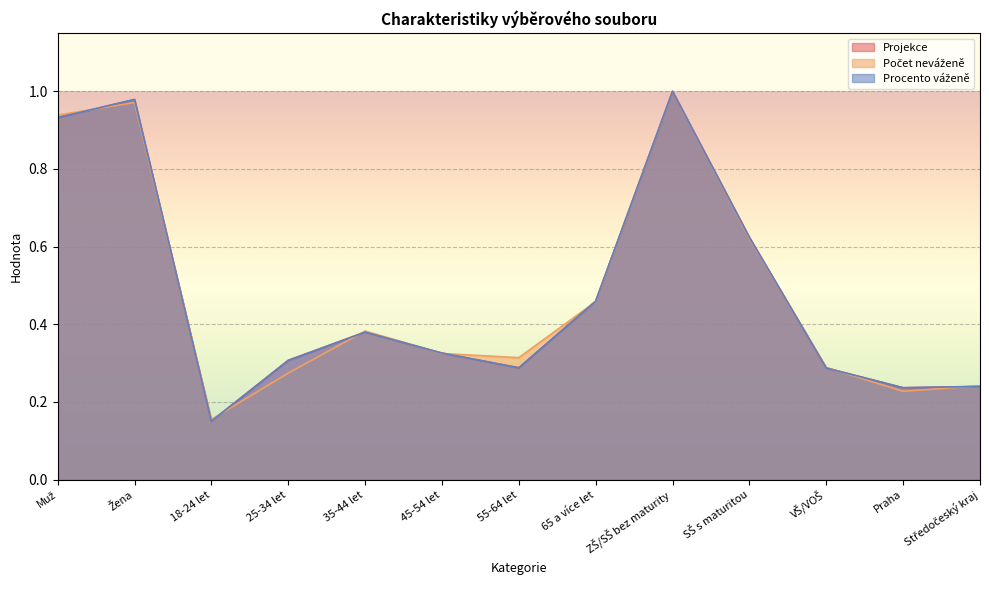

What is the value of the Projekce point at the 1st from the left?

0.9